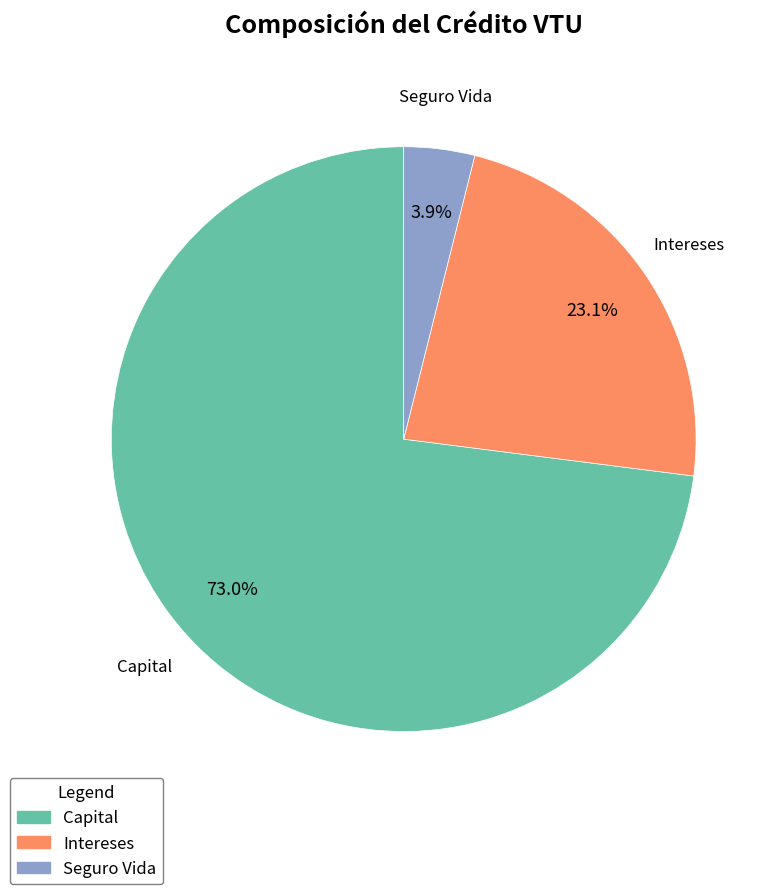

To the nearest percent, what is the difference between the largest and smallest slice percentages?

69%